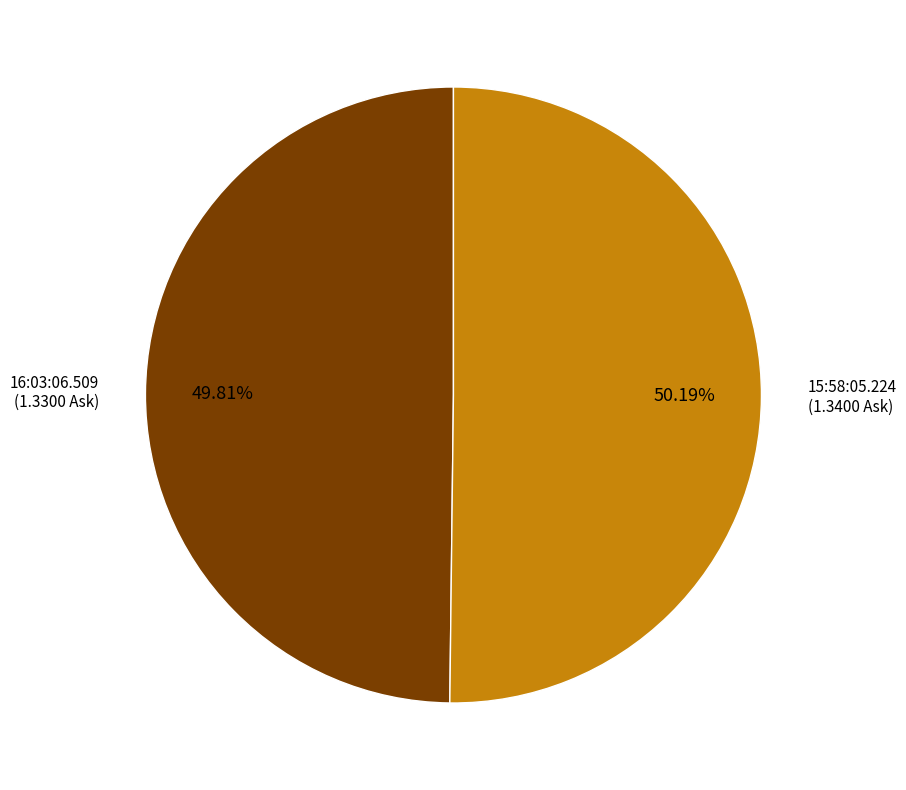

Is there a majority slice in this chart?

Yes